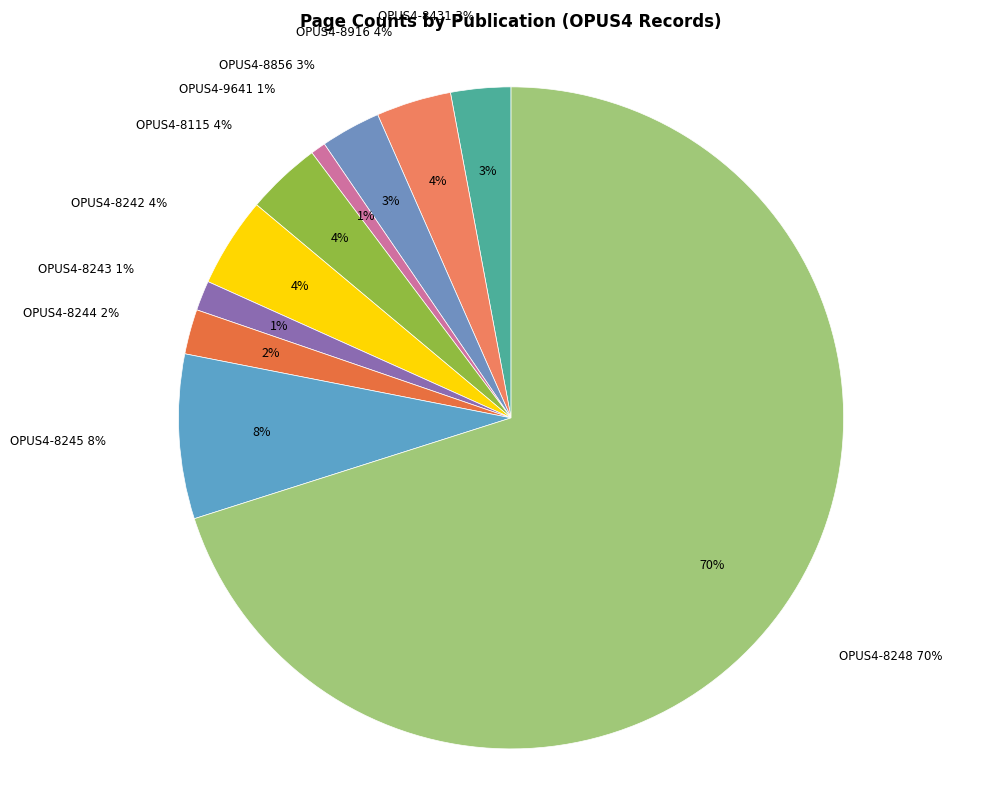

How many slices are in this pie chart?

10